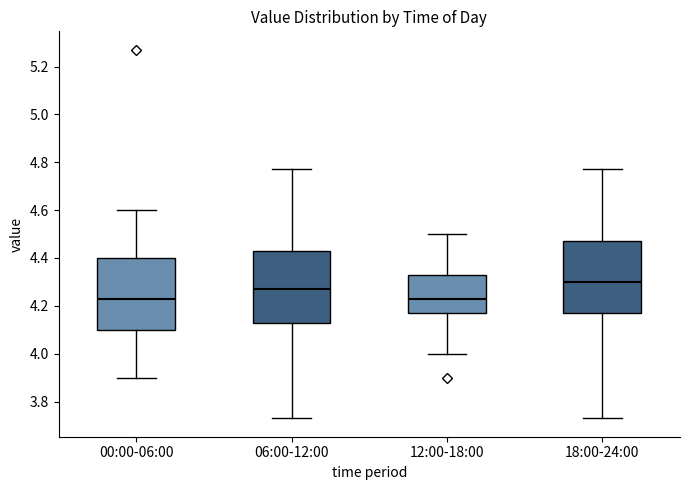

Reading left to right, transcribe this box plot: for each box, give where its median line is, the range the box spans, and where its two whiskers end, as read against the y-axis. The values are not printed on the chart, so give them approximately, as read against the axis.

00:00-06:00: median 4.24, box 4.10 to 4.40, whiskers 3.90 to 4.60
06:00-12:00: median 4.28, box 4.14 to 4.44, whiskers 3.74 to 4.78
12:00-18:00: median 4.24, box 4.18 to 4.34, whiskers 4.00 to 4.50
18:00-24:00: median 4.30, box 4.18 to 4.48, whiskers 3.74 to 4.78